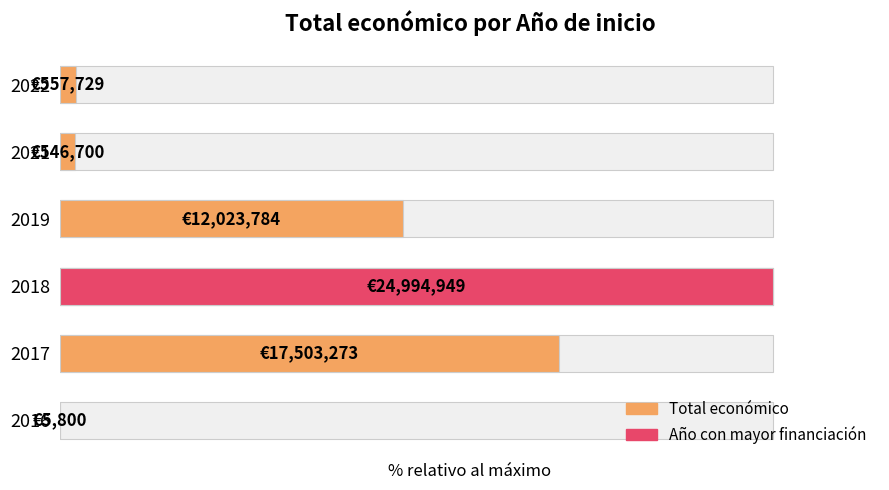

Where does the data first go above 48?

2017